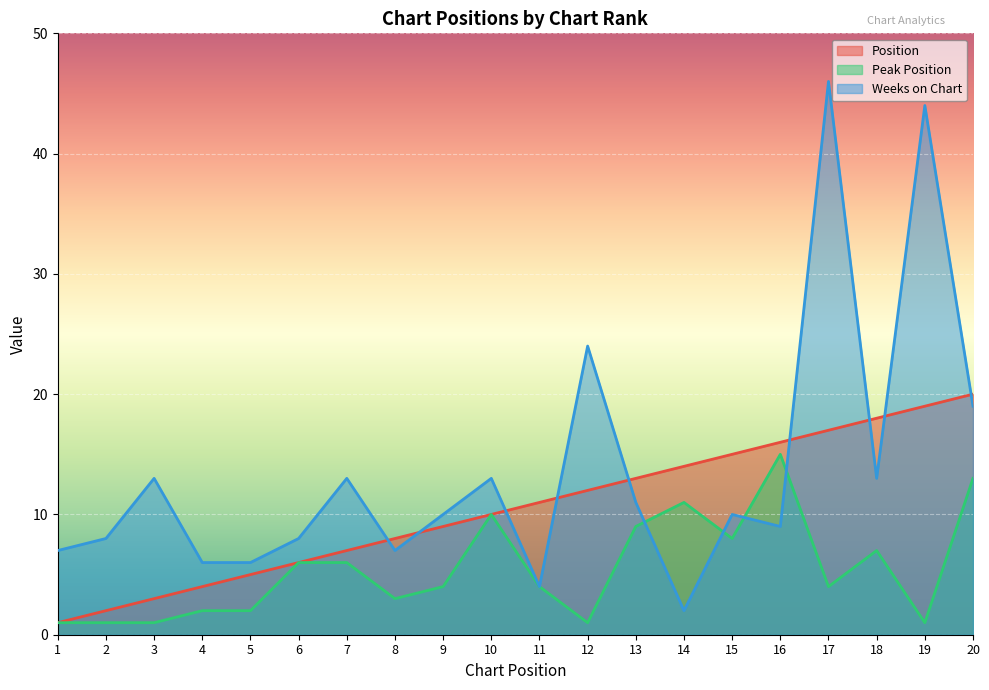

At which category is the sum across all series the highest?

17